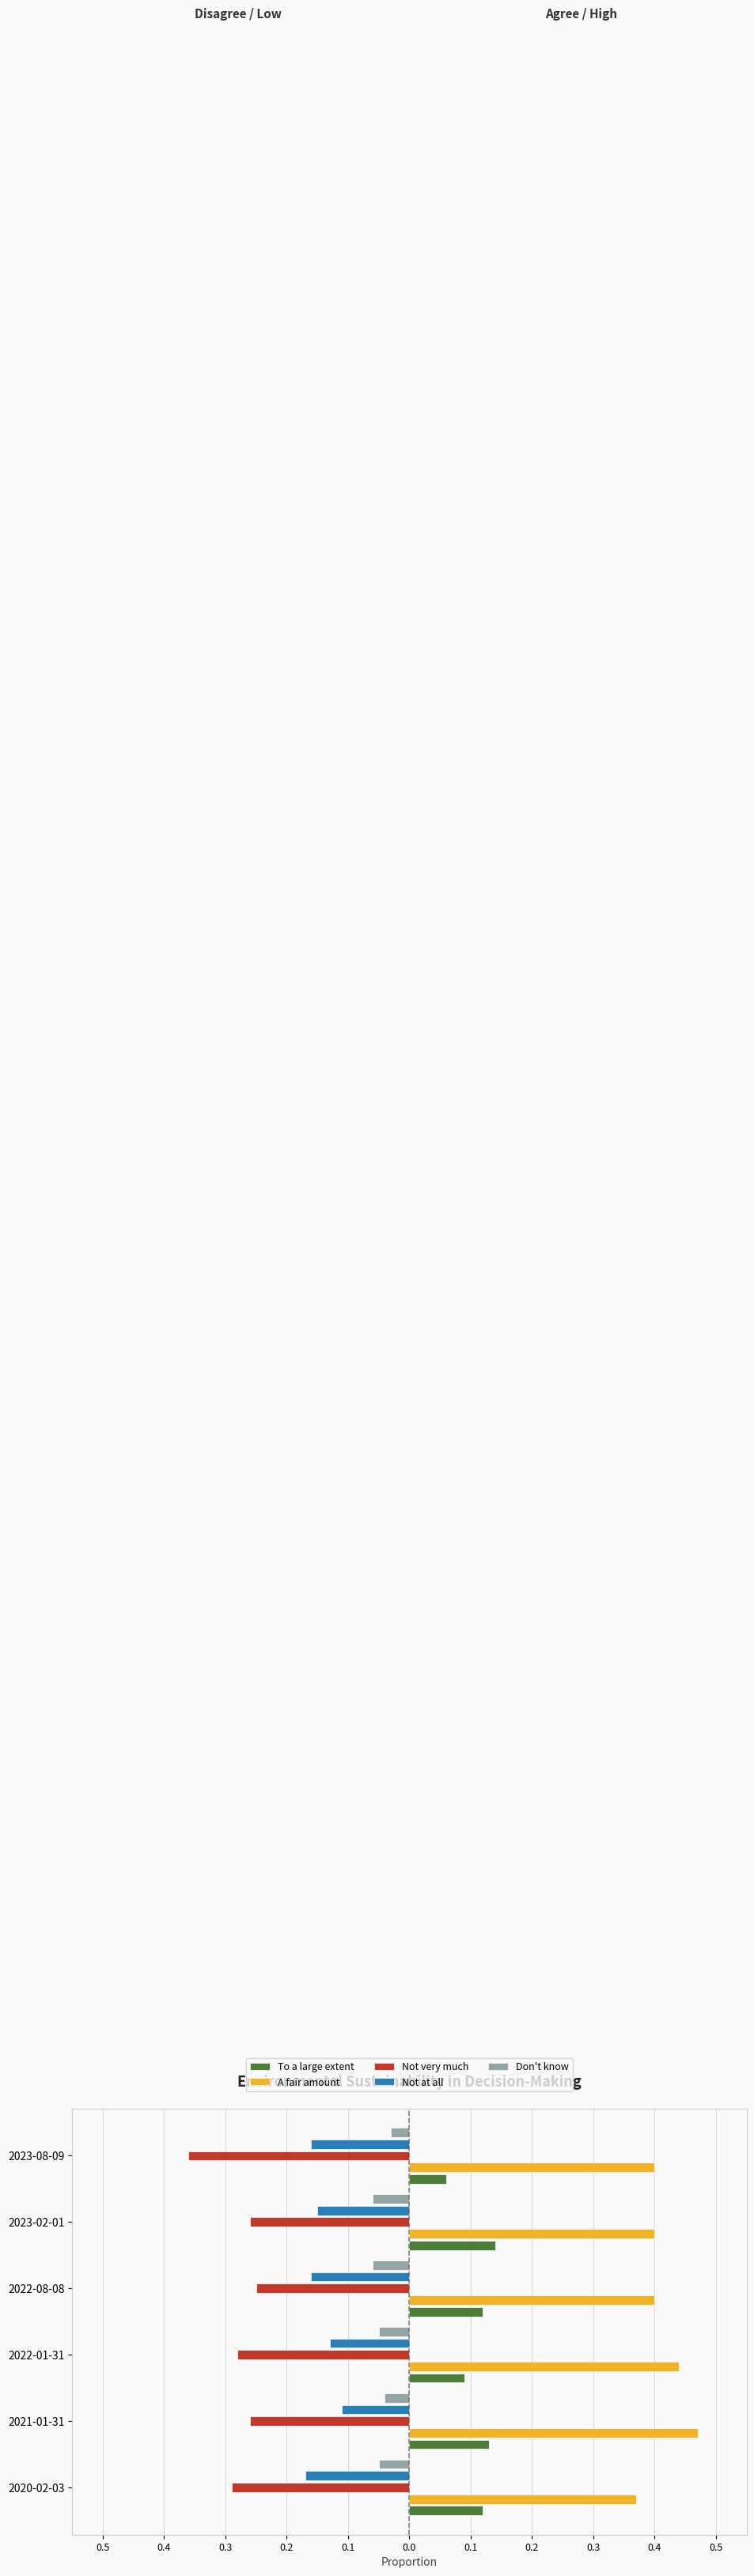

What are all the series names shown in the legend?

To a large extent, A fair amount, Not very much, Not at all, Don't know